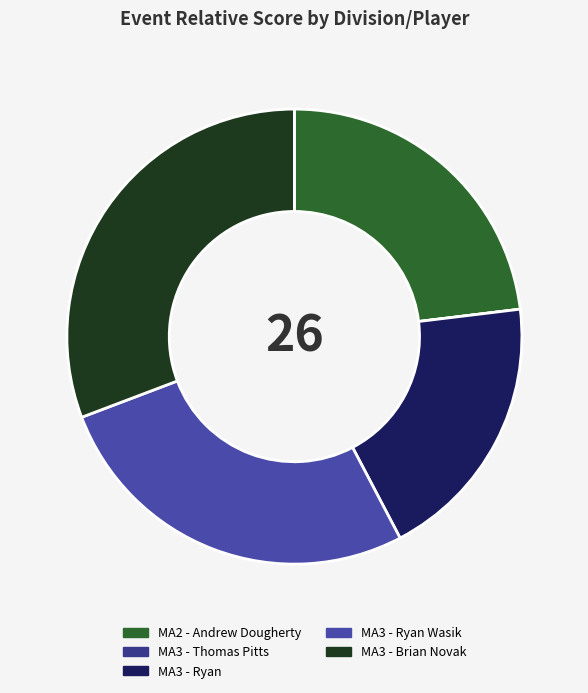

How much of the chart is everything except MA3 - Ryan Wasik?

73.1%